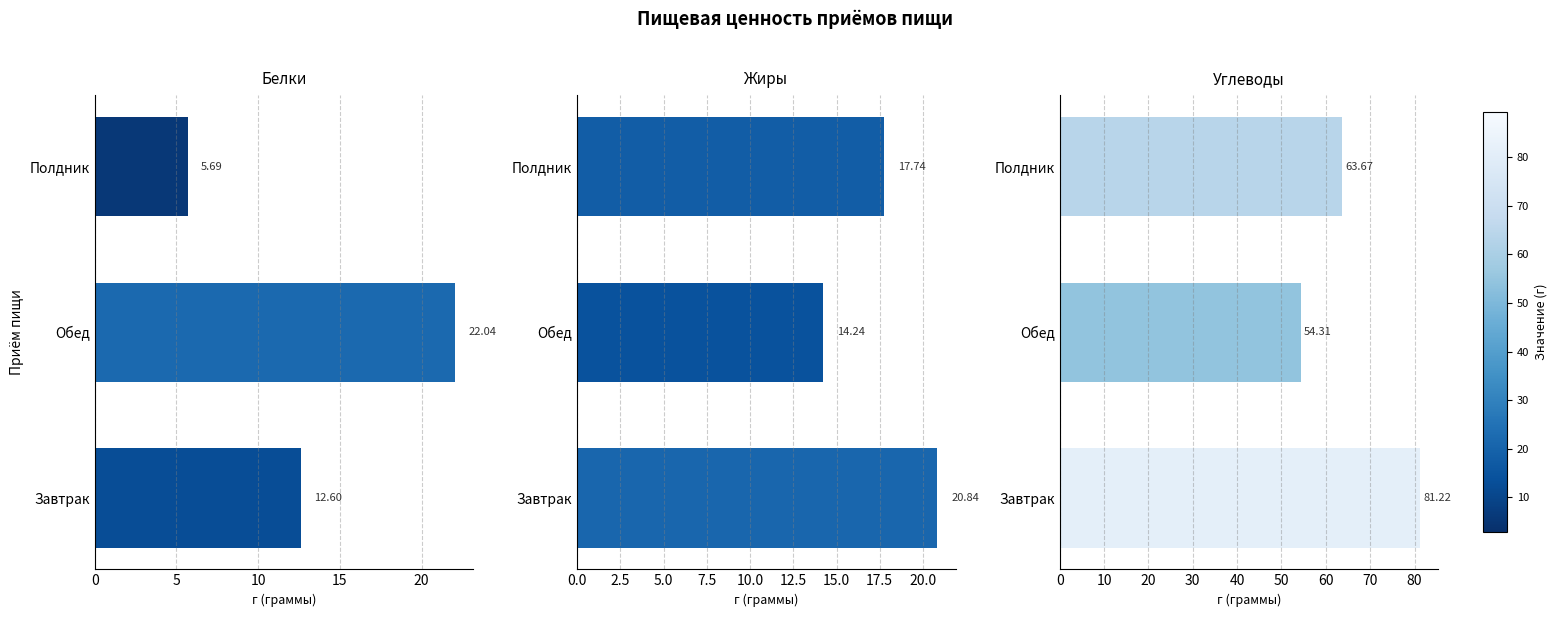

At how many categories does at least one series exceed 38?

3